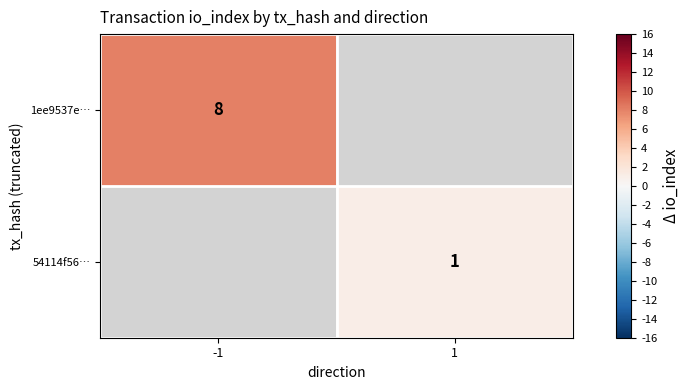

The 1ee9537e… series shows 4 at -1. True or false?

False